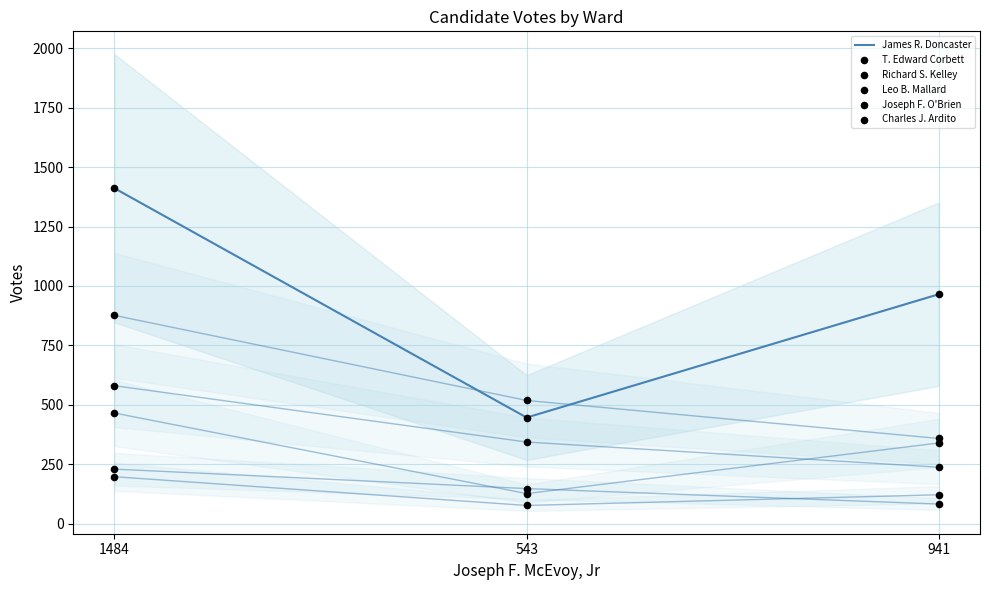

Which series contains the highest Y value?

James R. Doncaster